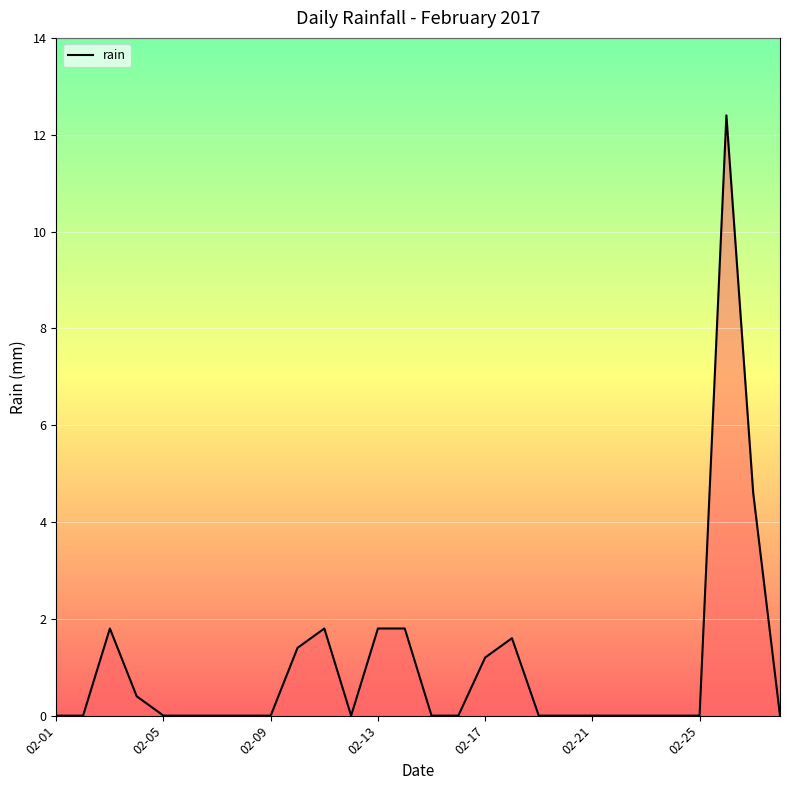

What is the difference between the maximum and minimum values?

12.4